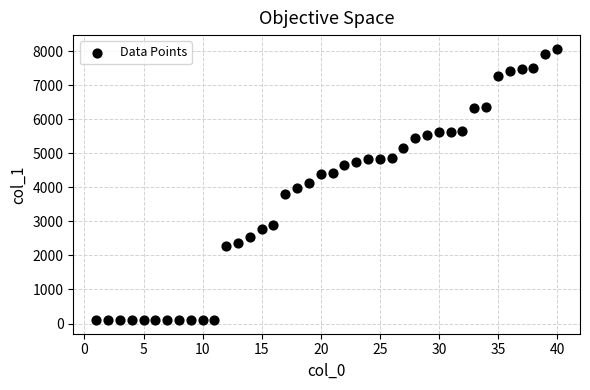

What is the range of Y values (max minus min)?

7970